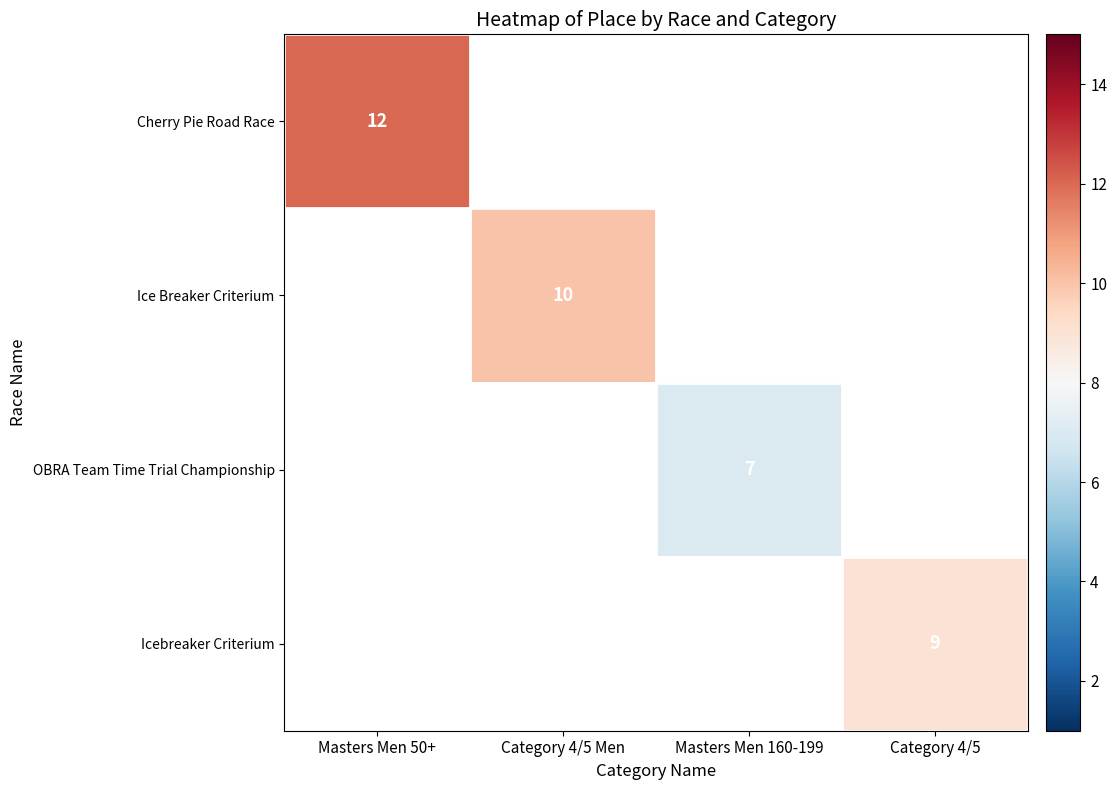

The Icebreaker Criterium series shows 9 at Category 4/5. True or false?

True